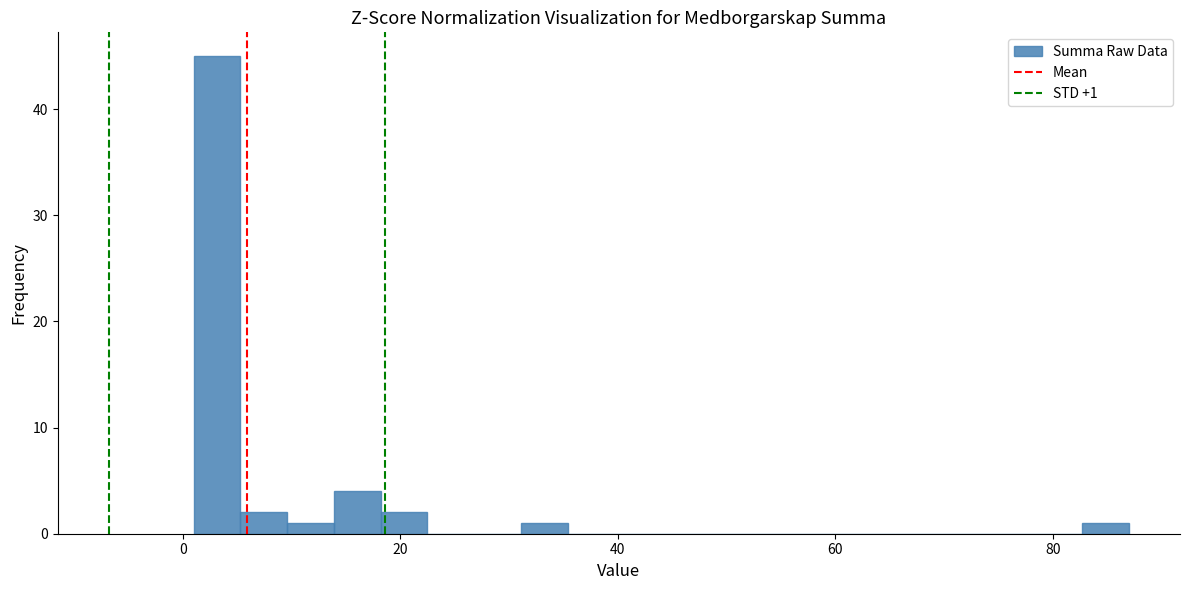

Read against the x-axis, roughly where is the centre of the tallest bar?

4